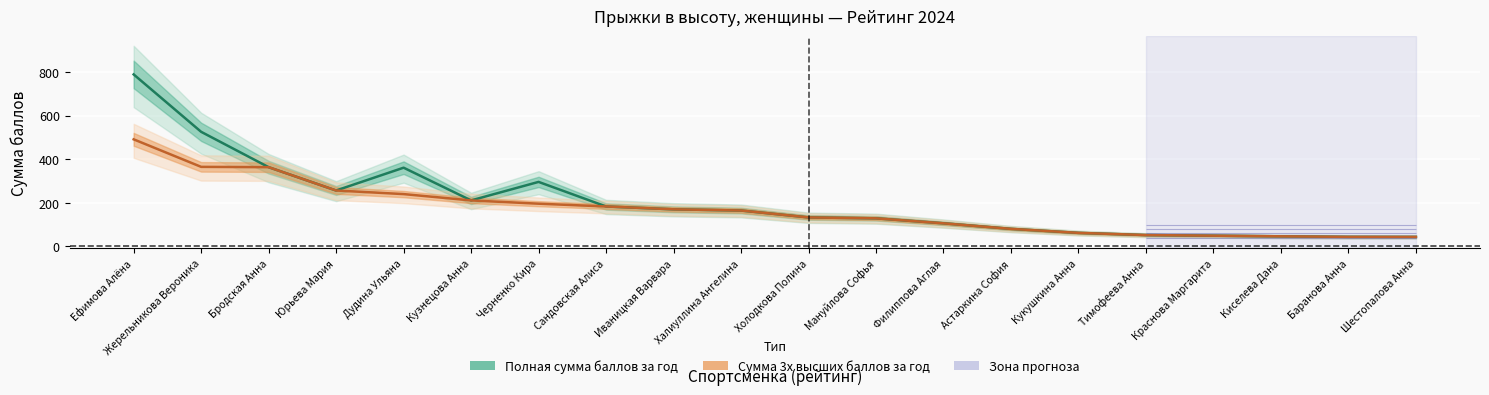

What is the sum of all Сумма 3х высших баллов за год values?

3392.4